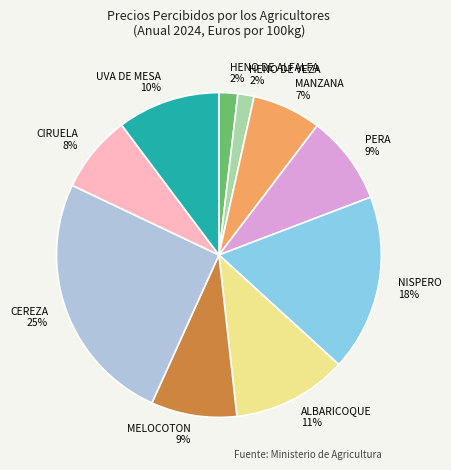

What percentage is the CIRUELA slice, to the nearest percent?

8%